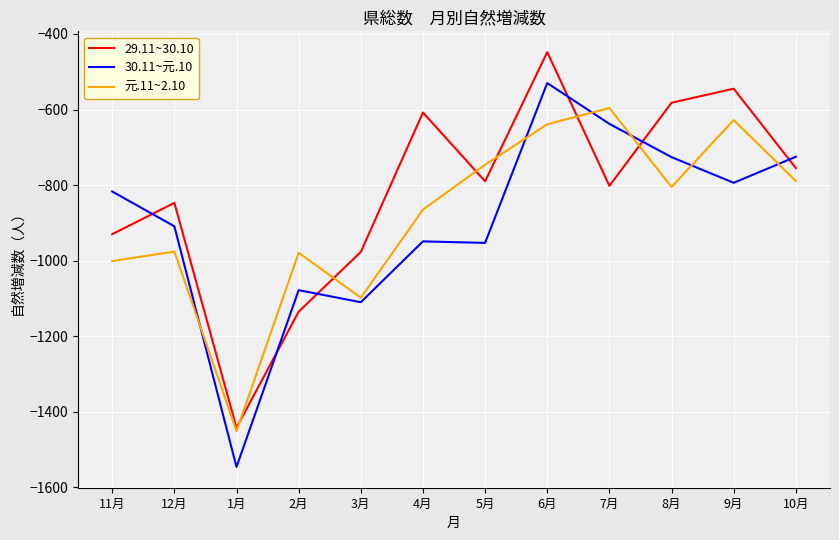

True or false: 元.11~2.10 and 30.11~元.10 cross at least once.

True